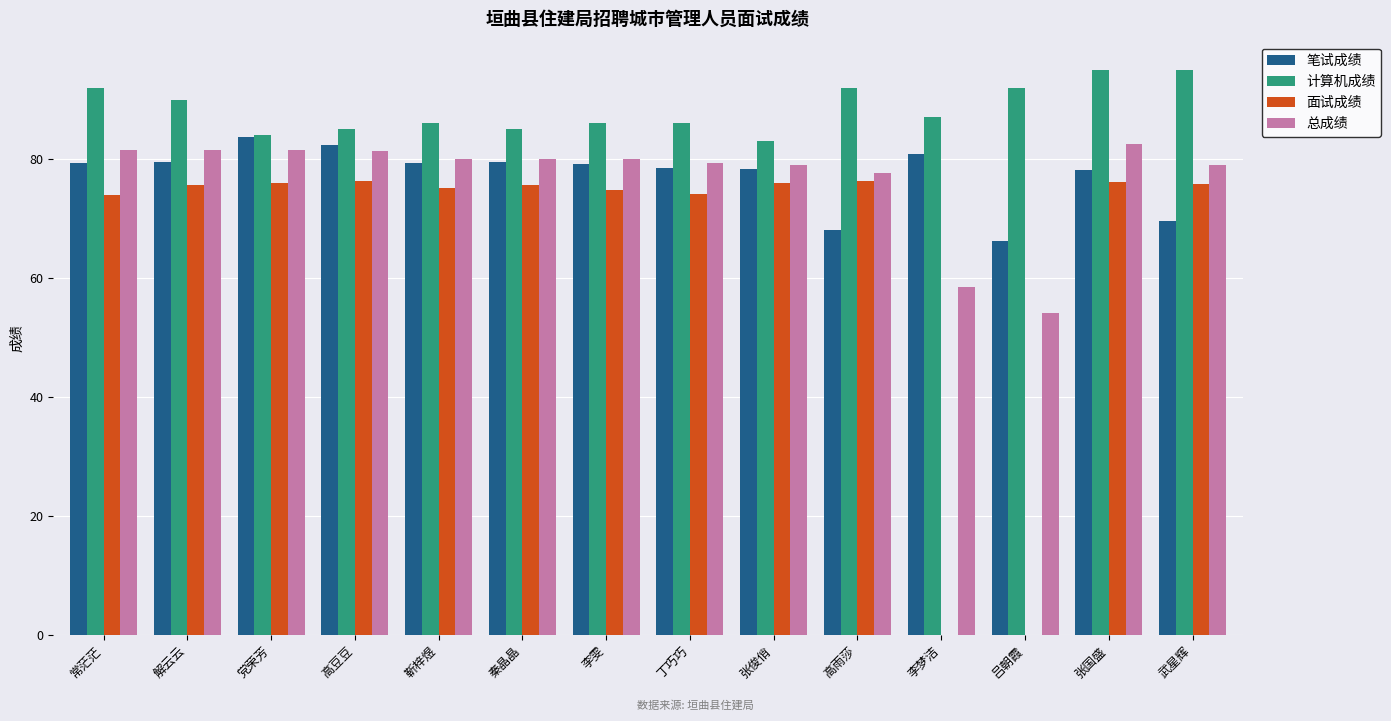

Which series has the largest total across all categories?

计算机成绩